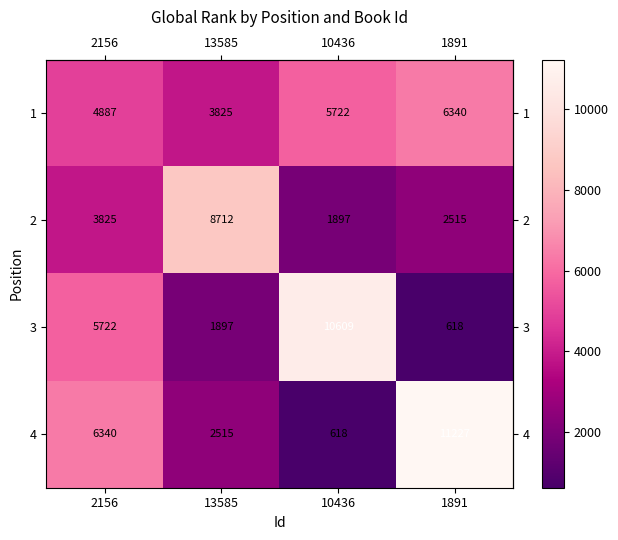

What is the sum of the 1 values at 10436 and 1891?

12062